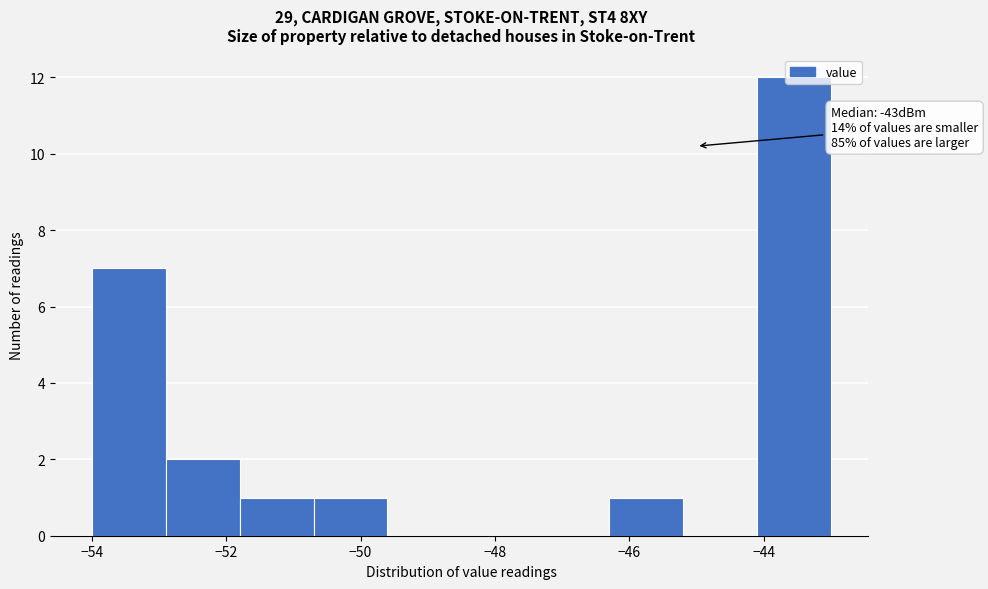

Over which range of the x-axis is the bar tallest?

-44.1 to -43.0